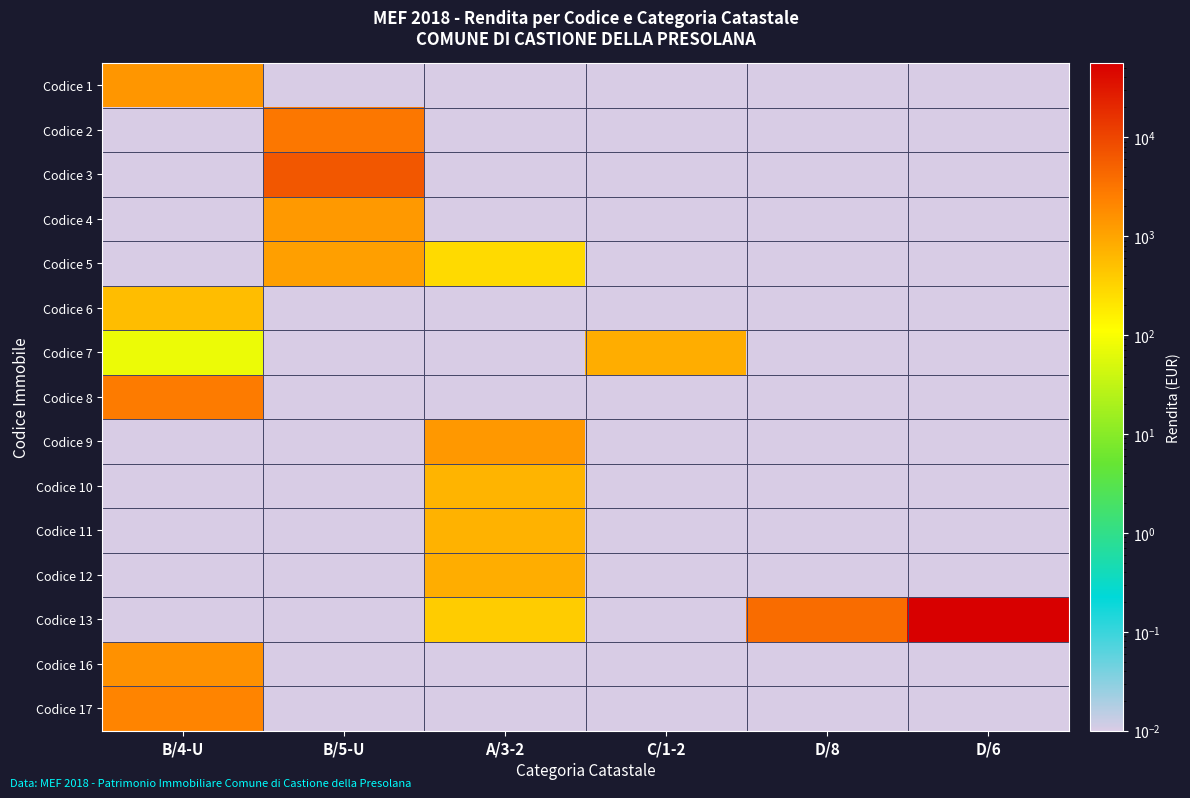

What is the total value across all series at B/4-U?

8495.3